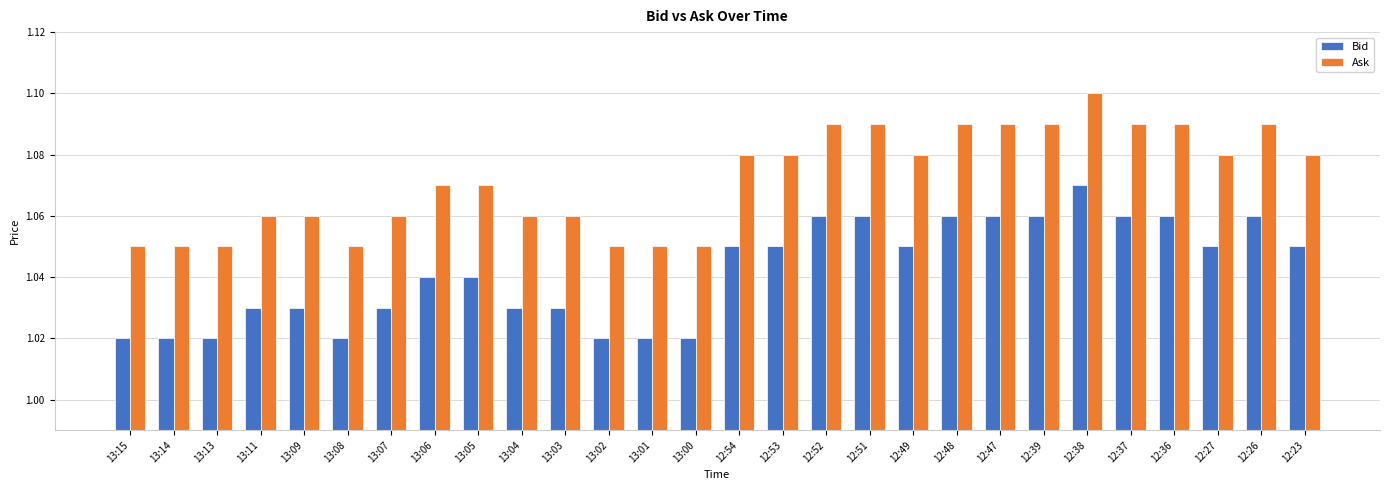

At which category is the sum across all series the highest?

12:38